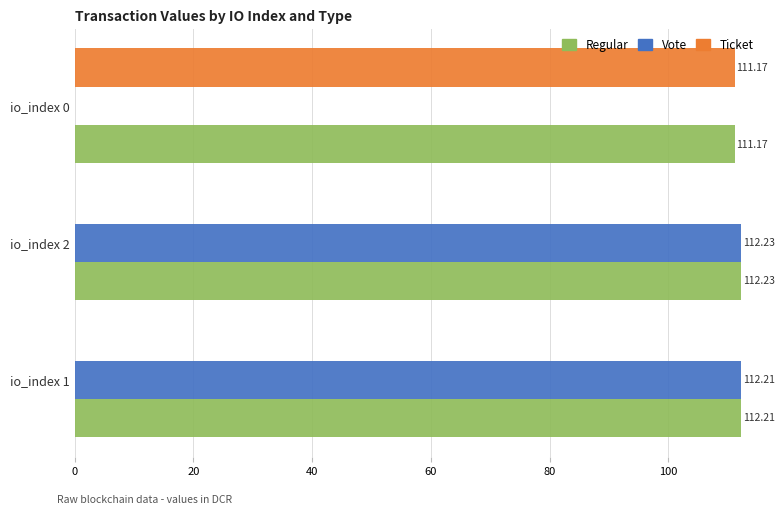

What is the sum of all Ticket values?

111.2